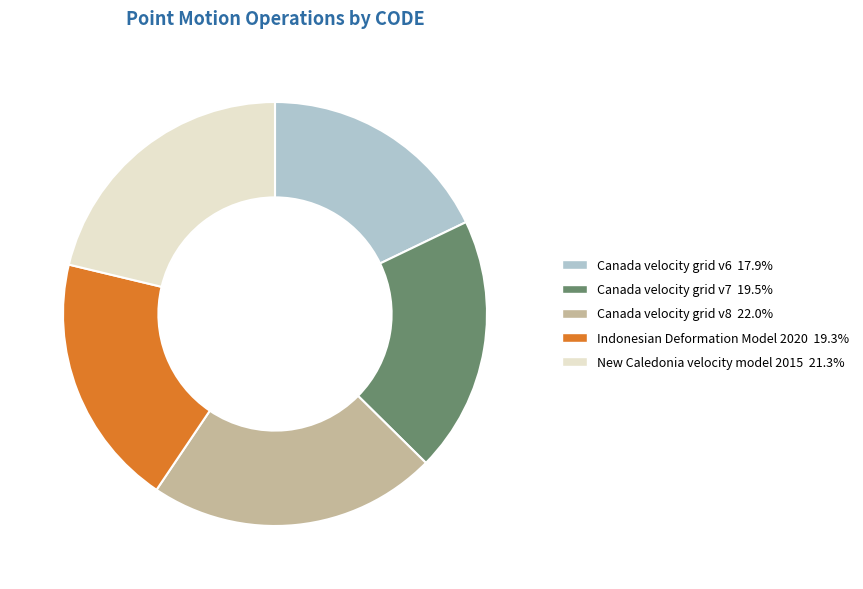

True or false: Indonesian Deformation Model 2020 accounts for 19% of the total.

True